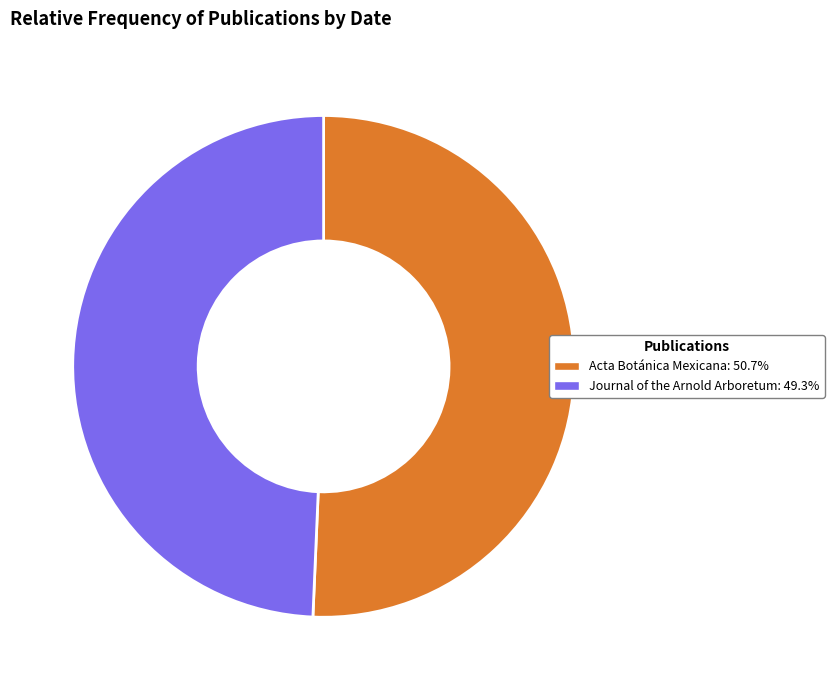

What is the ratio of the value at Journal of the Arnold Arboretum to the value at Acta Botánica Mexicana?

1.0